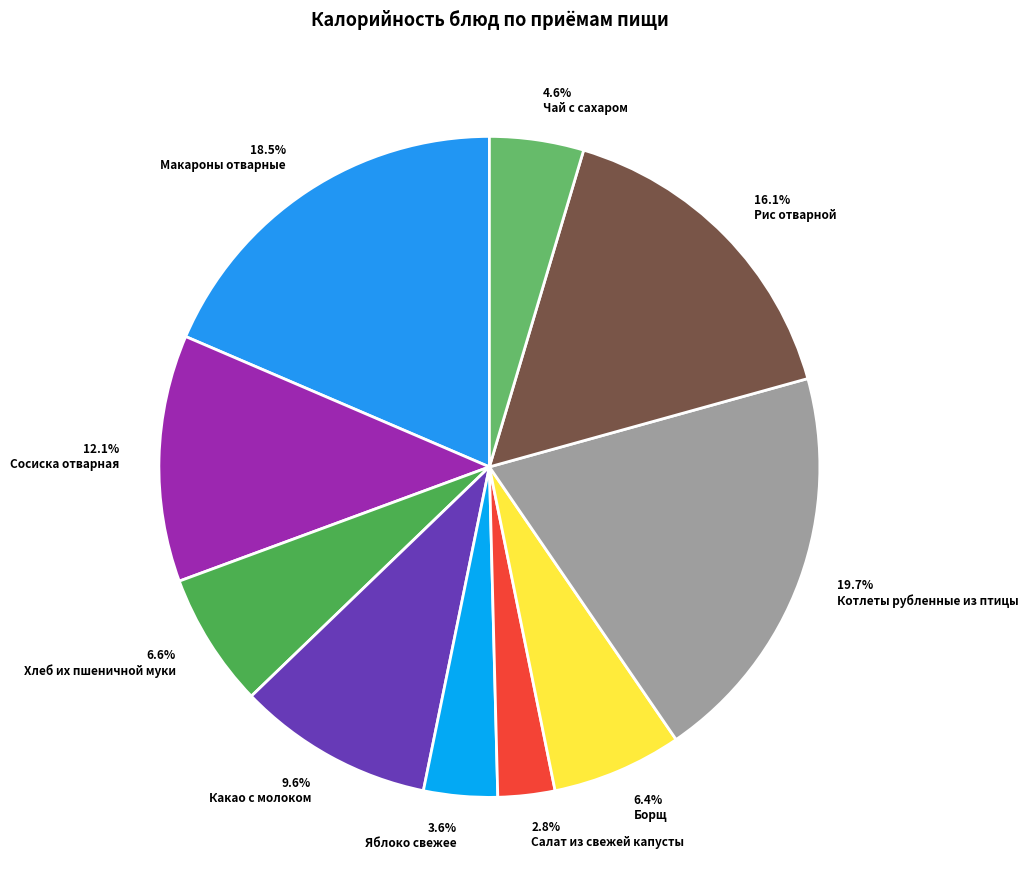

What is the change in value from Яблоко свежее to Котлеты рубленные из птицы?

+210.4